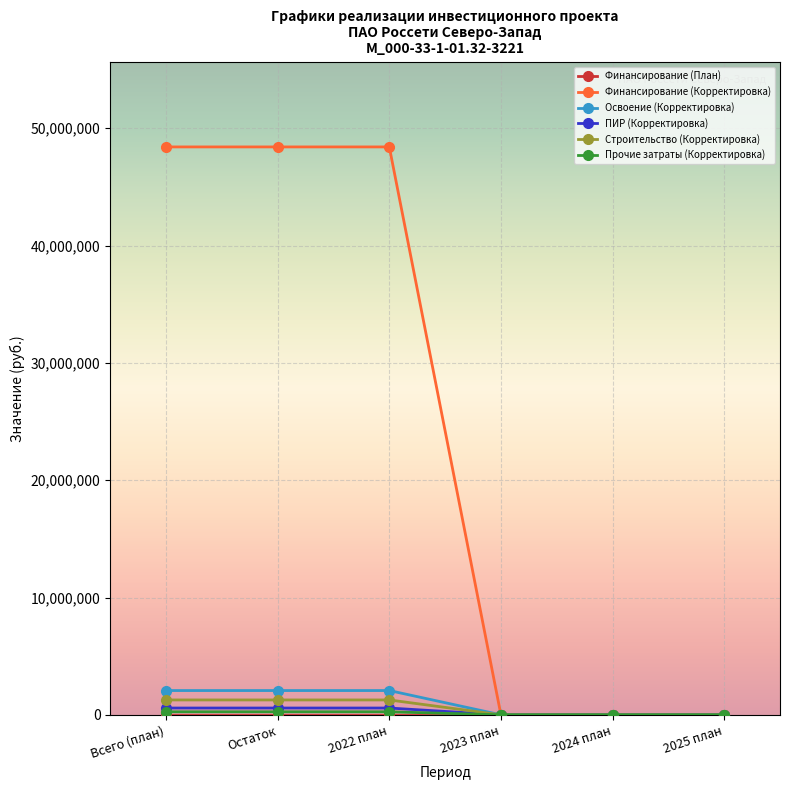

What position from the right is Всего (план)?

6